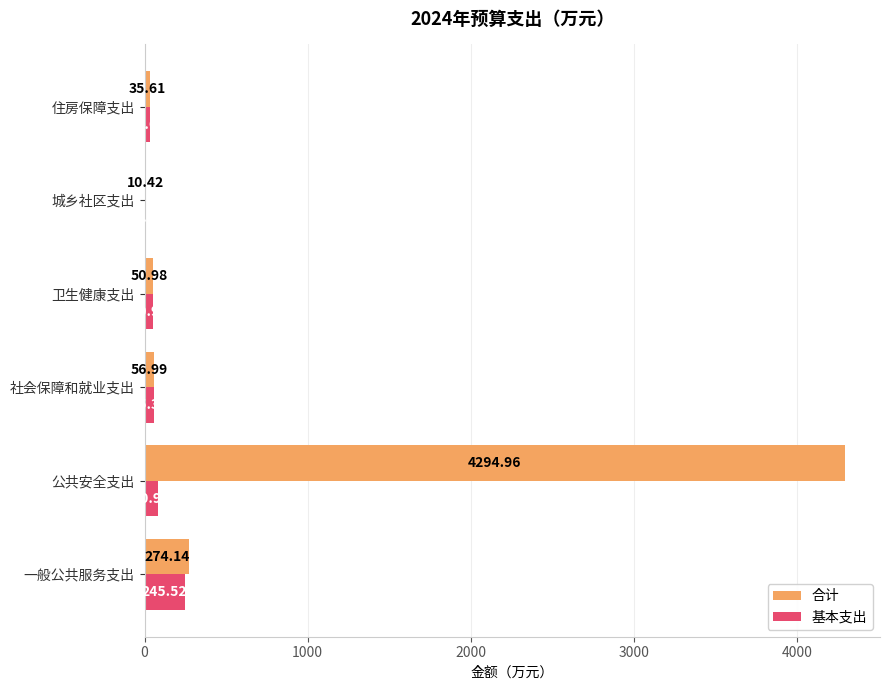

What are all the series names shown in the legend?

合计, 基本支出